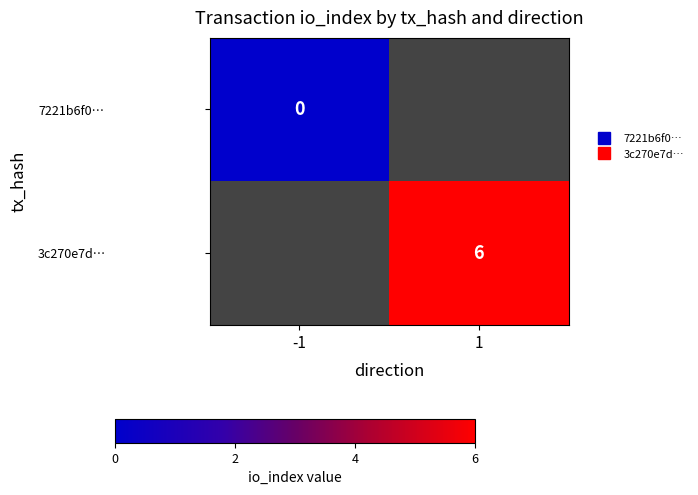

Is it true that 7221b6f0… equals 0.0 at -1?

True